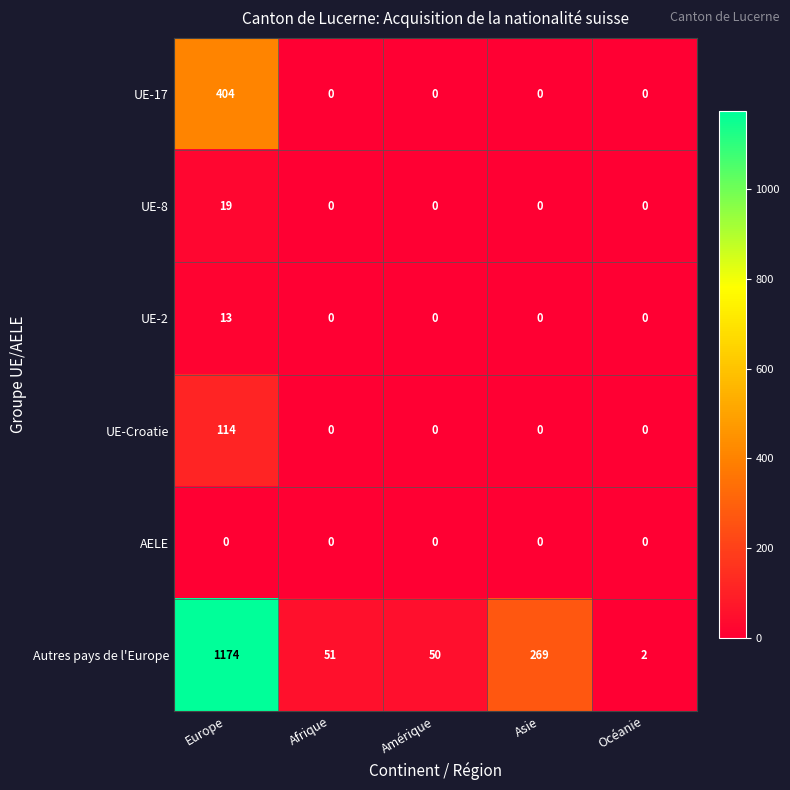

What is the maximum value shown in the chart?

1174